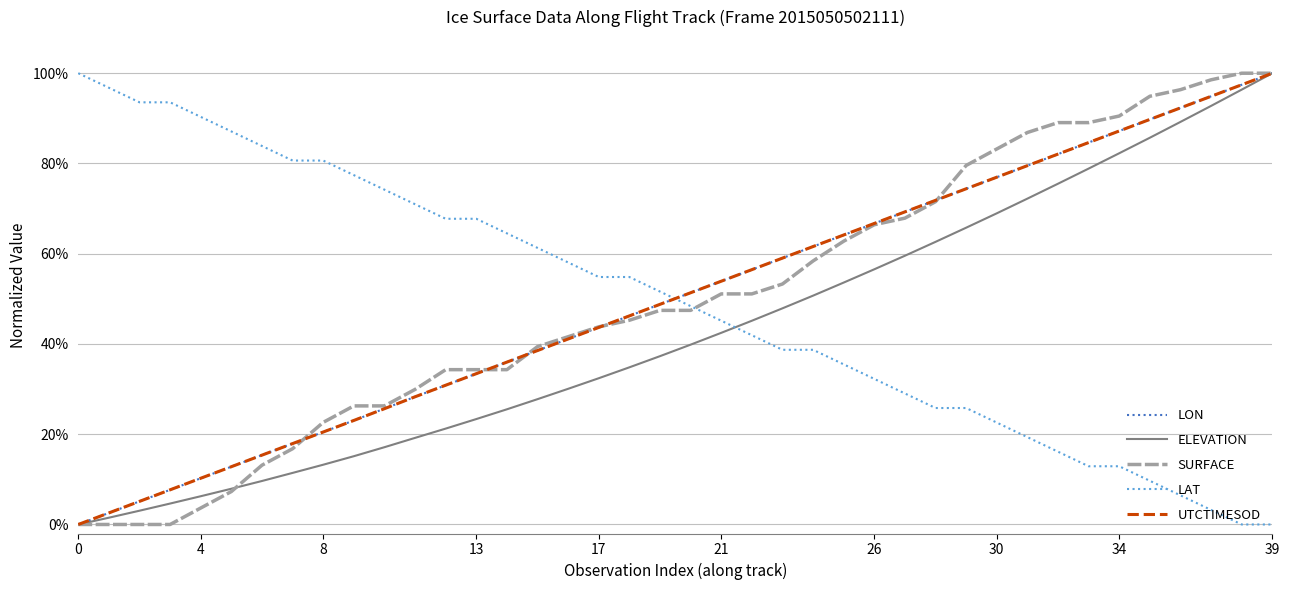

Does the chart display data point markers on the line(s)?

No